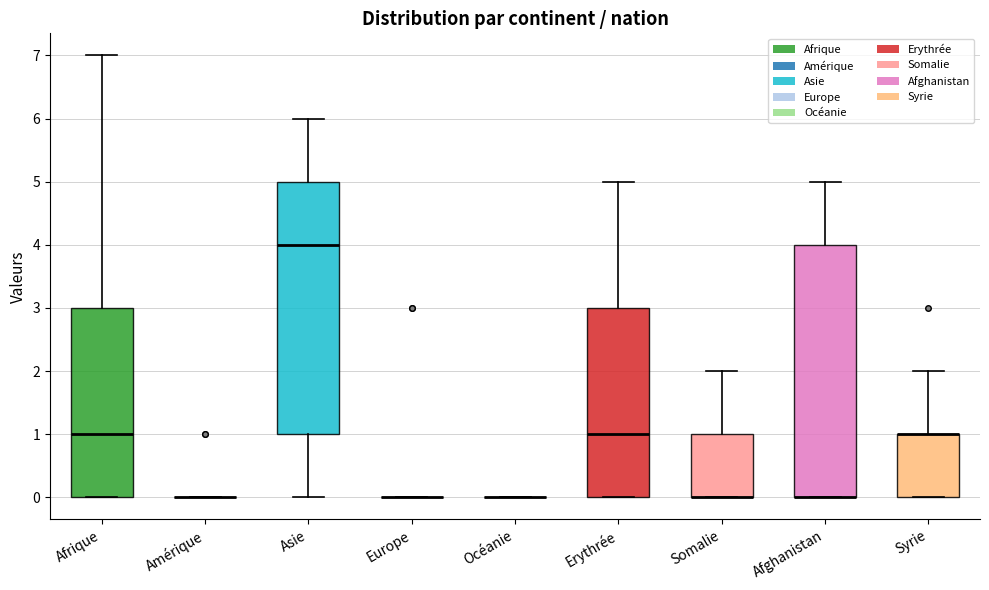

Reading left to right, read every box against the y-axis: the position of its median line, the range the box covers, and the ends of its whiskers. The values are not printed on the chart, so give them approximately, as read against the axis.

Afrique: median 1, box 0 to 3, whiskers 0 to 7
Amérique: box collapsed to a line at 0, whiskers 0 to 0
Asie: median 4, box 1 to 5, whiskers 0 to 6
Europe: box collapsed to a line at 0, whiskers 0 to 0
Océanie: box collapsed to a line at 0, whiskers 0 to 0
Erythrée: median 1, box 0 to 3, whiskers 0 to 5
Somalie: median 0 (drawn on the box's lower edge), box 0 to 1, whiskers 0 to 2
Afghanistan: median 0 (drawn on the box's lower edge), box 0 to 4, whiskers 0 to 5
Syrie: median 1 (drawn on the box's upper edge), box 0 to 1, whiskers 0 to 2